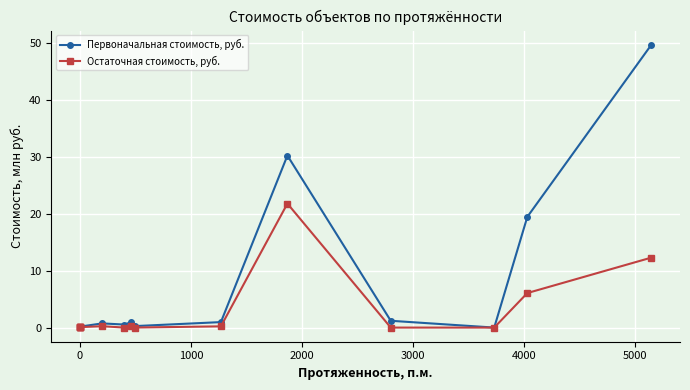

True or false: Остаточная стоимость, руб. and Первоначальная стоимость, руб. intersect in this chart.

False